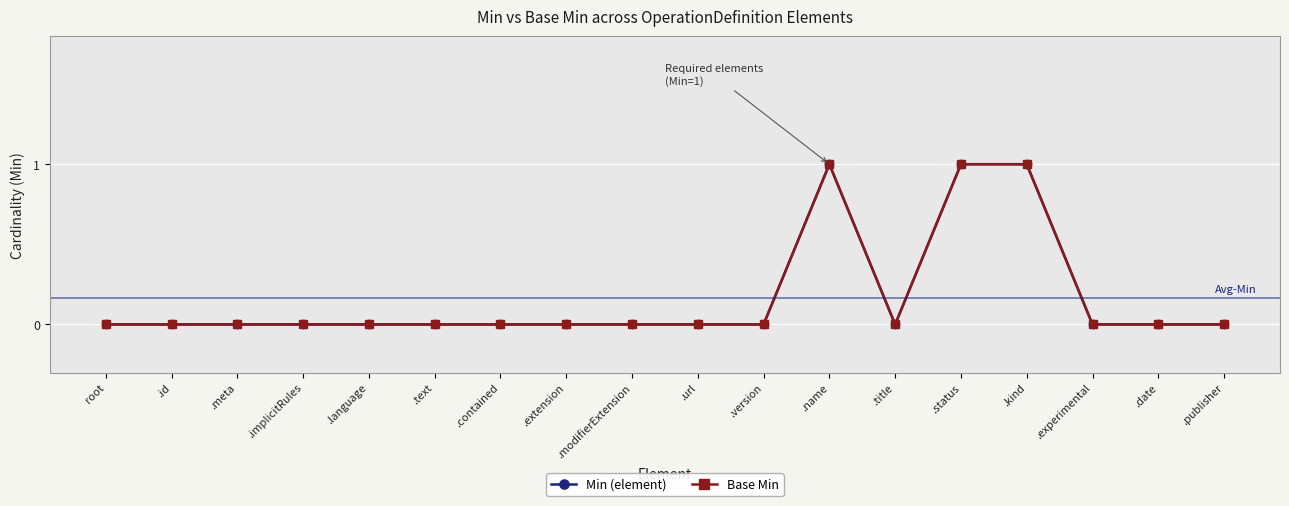

Is this an area chart (filled region under the line)?

No